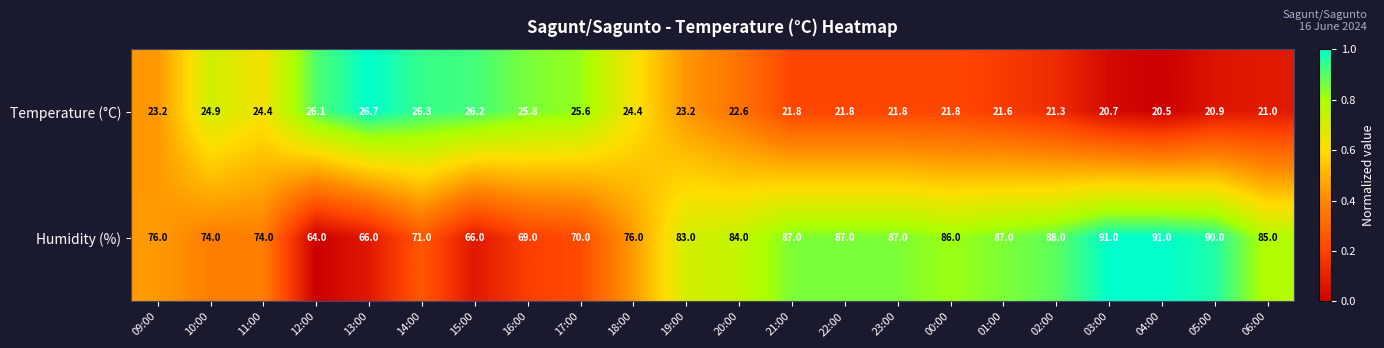

What is the total value across all series at 18:00?

100.4